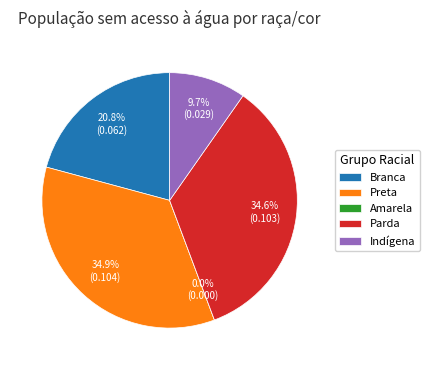

How many slices are in this pie chart?

5